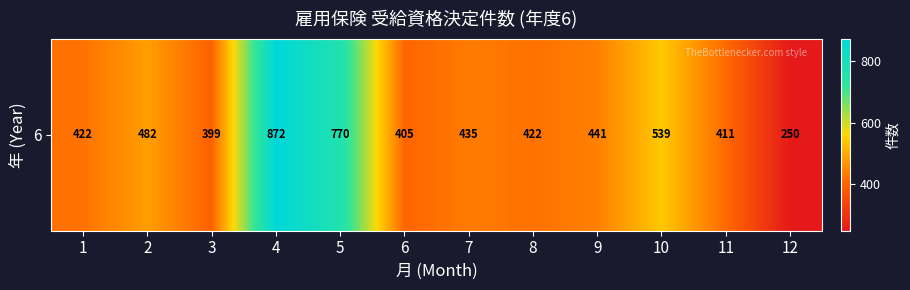

Is it true that the value at 11 is 411?

True